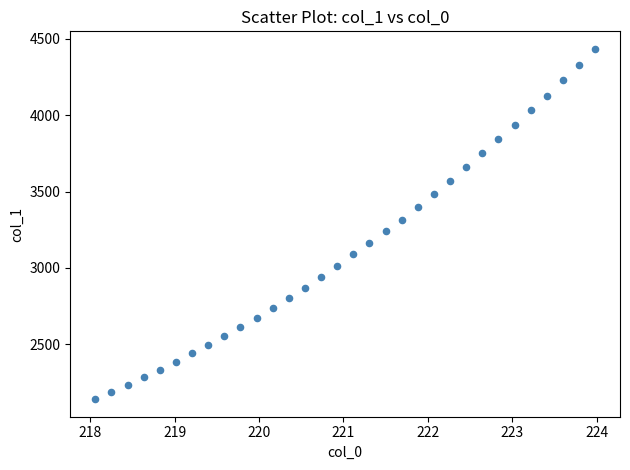

What is the range of X values (max minus min)?

5.9